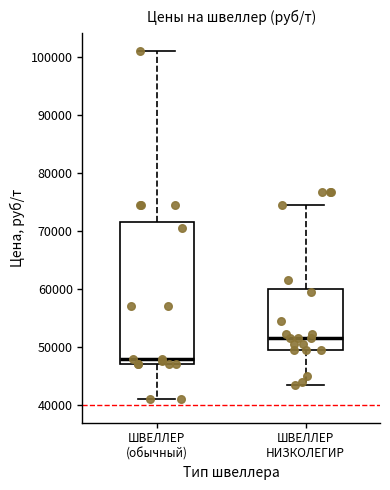

Which box is the tallest, from its lower edge to its upper edge?

ШВЕЛЛЕР (обычный)